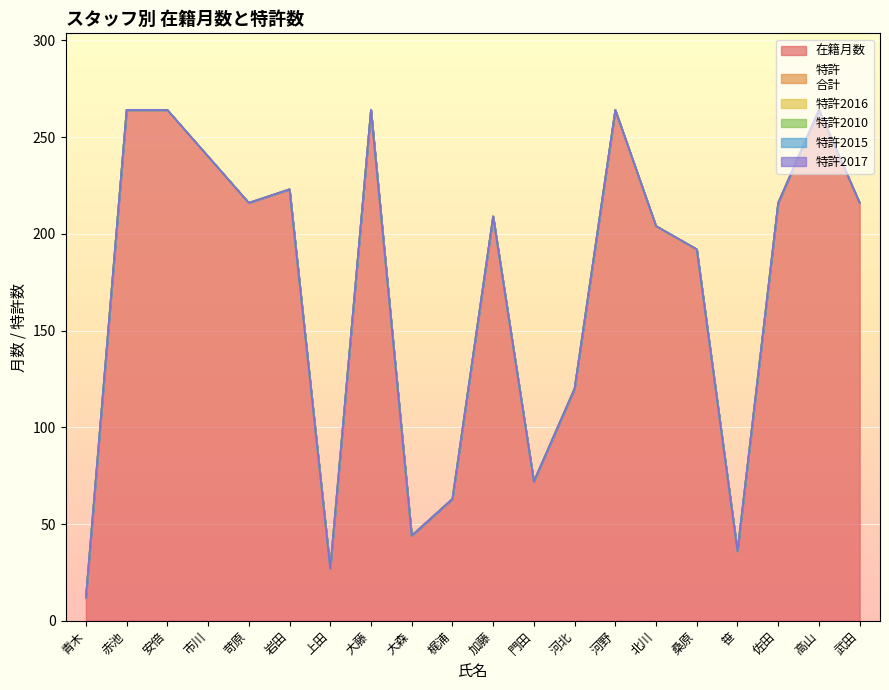

Reading right to left, what are all the values shown in this chart?

在籍月数: 武田=216	高山=264	佐田=216	笹=36	桑原=192	北川=204	河野=264	河北=120	門田=72	加藤=209	梶浦=63	大森=44	大藤=264	上田=27	岩田=223	苛原=216	市川=240	安倍=264	赤池=264	青木=12
特許
合計: 武田=0	高山=0	佐田=0	笹=0	桑原=0	北川=0	河野=0	河北=0	門田=0	加藤=0	梶浦=0	大森=0	大藤=0	上田=0	岩田=0	苛原=0	市川=0	安倍=0	赤池=0	青木=0
特許2016: 武田=0	高山=0	佐田=0	笹=0	桑原=0	北川=0	河野=0	河北=0	門田=0	加藤=0	梶浦=0	大森=0	大藤=0	上田=0	岩田=0	苛原=0	市川=0	安倍=0	赤池=0	青木=0
特許2010: 武田=0	高山=0	佐田=0	笹=0	桑原=0	北川=0	河野=0	河北=0	門田=0	加藤=0	梶浦=0	大森=0	大藤=0	上田=0	岩田=0	苛原=0	市川=0	安倍=0	赤池=0	青木=0
特許2015: 武田=0	高山=0	佐田=0	笹=0	桑原=0	北川=0	河野=0	河北=0	門田=0	加藤=0	梶浦=0	大森=0	大藤=0	上田=0	岩田=0	苛原=0	市川=0	安倍=0	赤池=0	青木=0
特許2017: 武田=0	高山=0	佐田=0	笹=0	桑原=0	北川=0	河野=0	河北=0	門田=0	加藤=0	梶浦=0	大森=0	大藤=0	上田=0	岩田=0	苛原=0	市川=0	安倍=0	赤池=0	青木=0